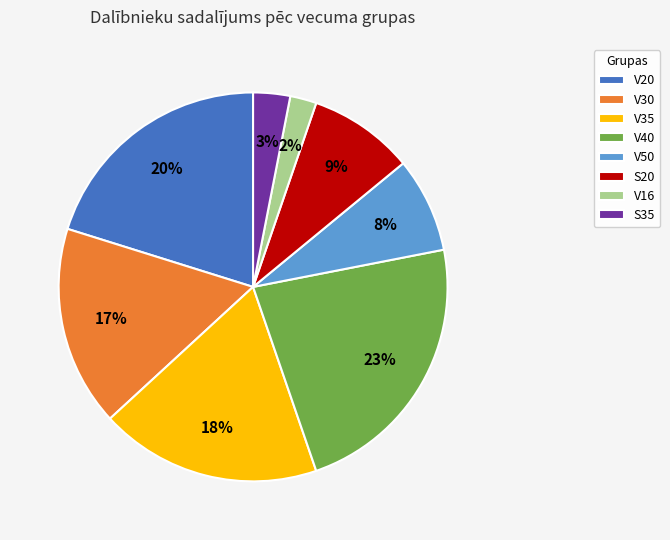

Is S20 the majority of the pie?

No